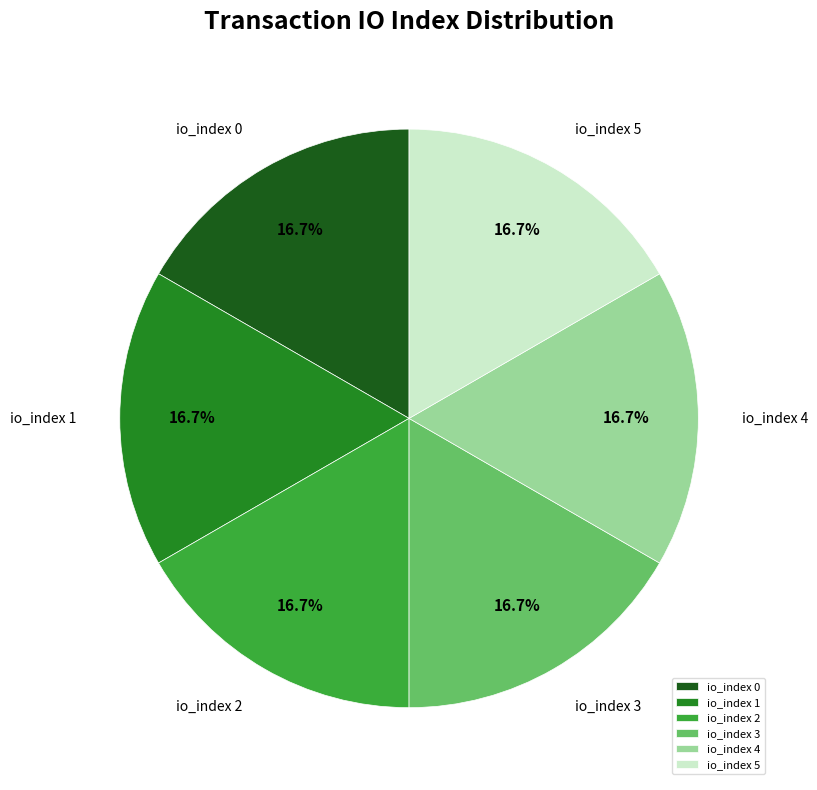

What percentage do io_index 5 and io_index 4 together represent?

33.3%